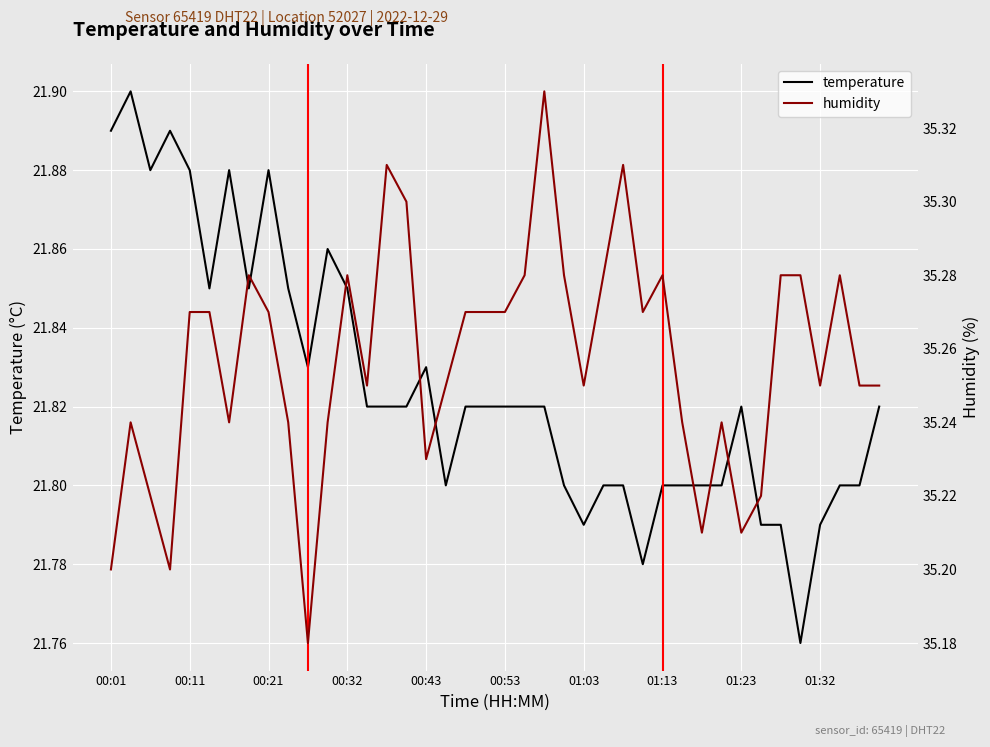

Which series has the widest spread of values?

humidity